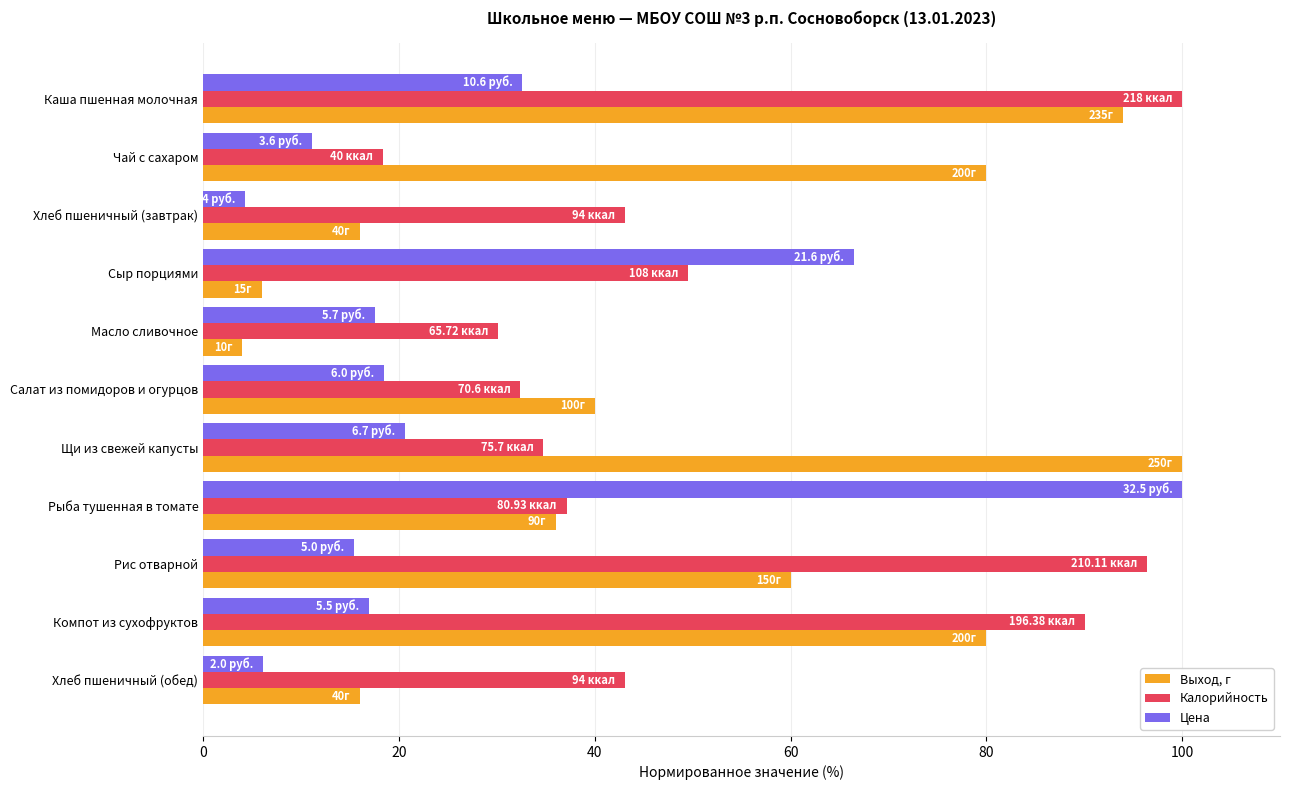

At Щи из свежей капусты, list the series in order from smallest to largest.

Цена, Калорийность, Выход, г